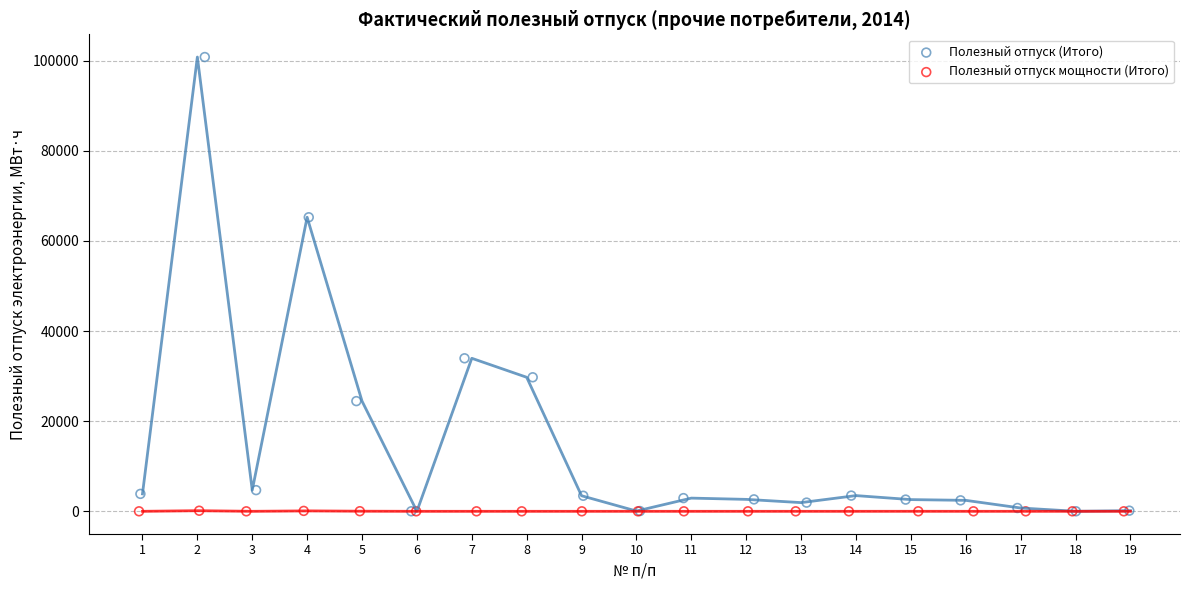

What are all the series names shown in the legend?

Полезный отпуск (Итого), Полезный отпуск мощности (Итого)